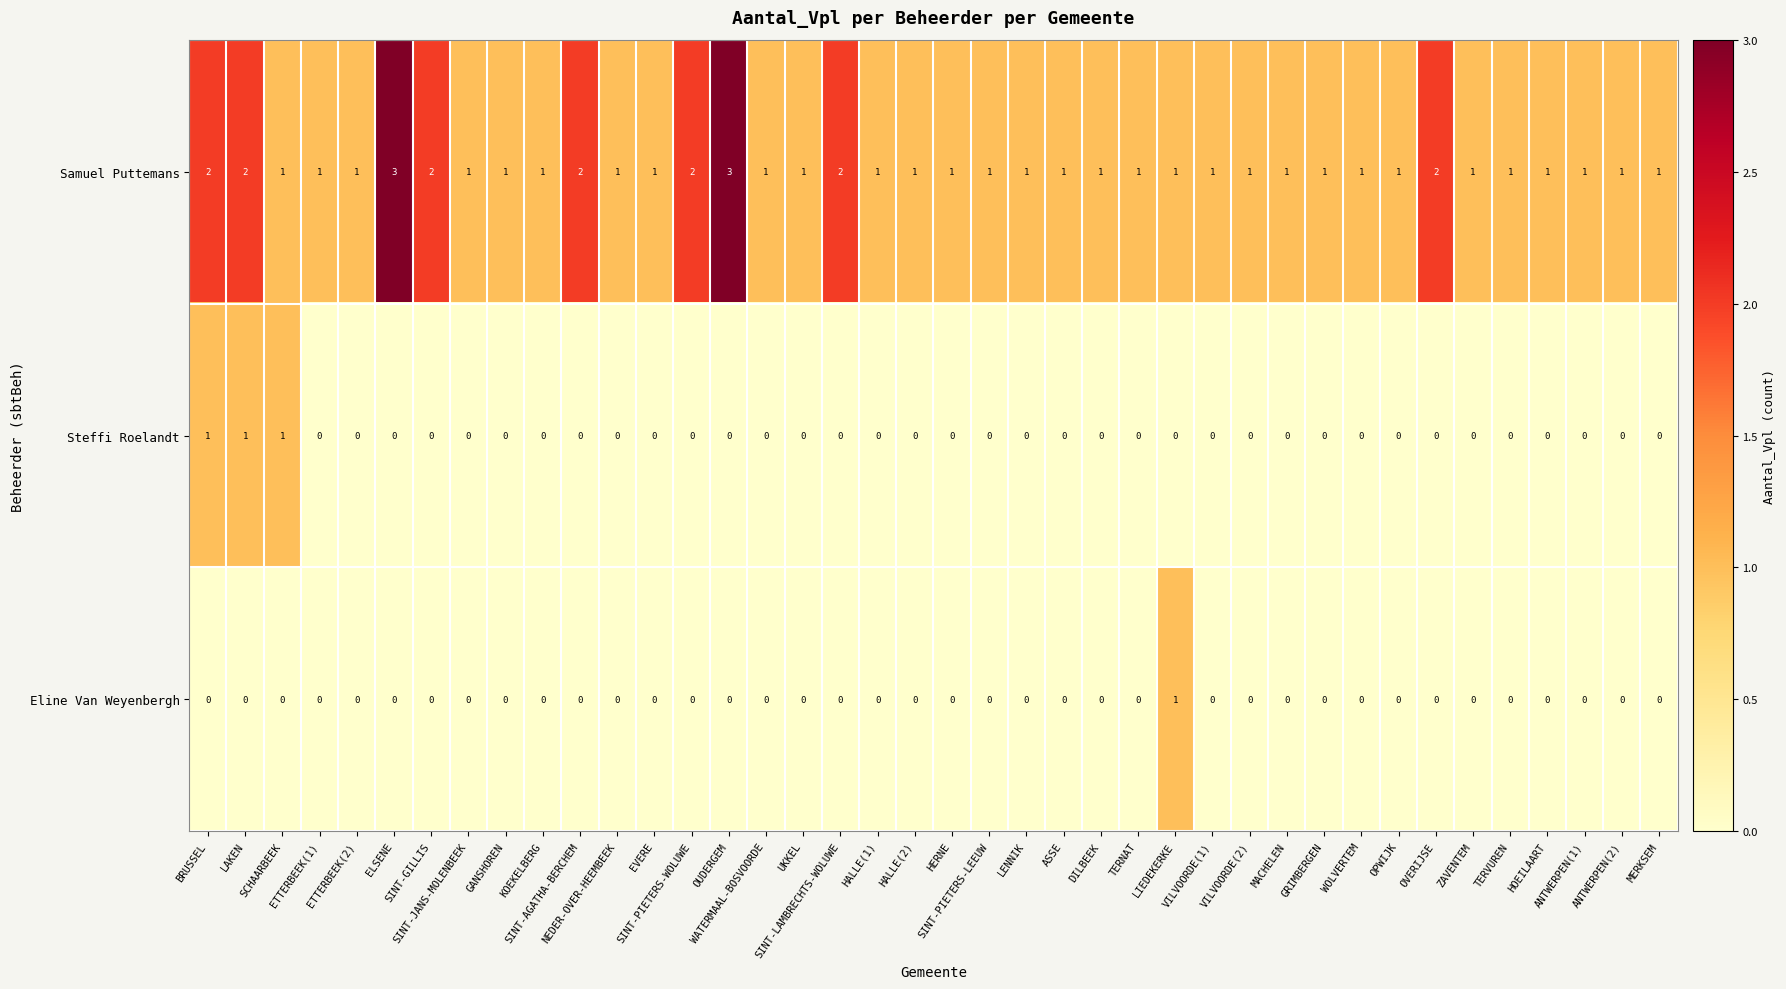

Which series has the largest range (max minus min)?

Samuel Puttemans